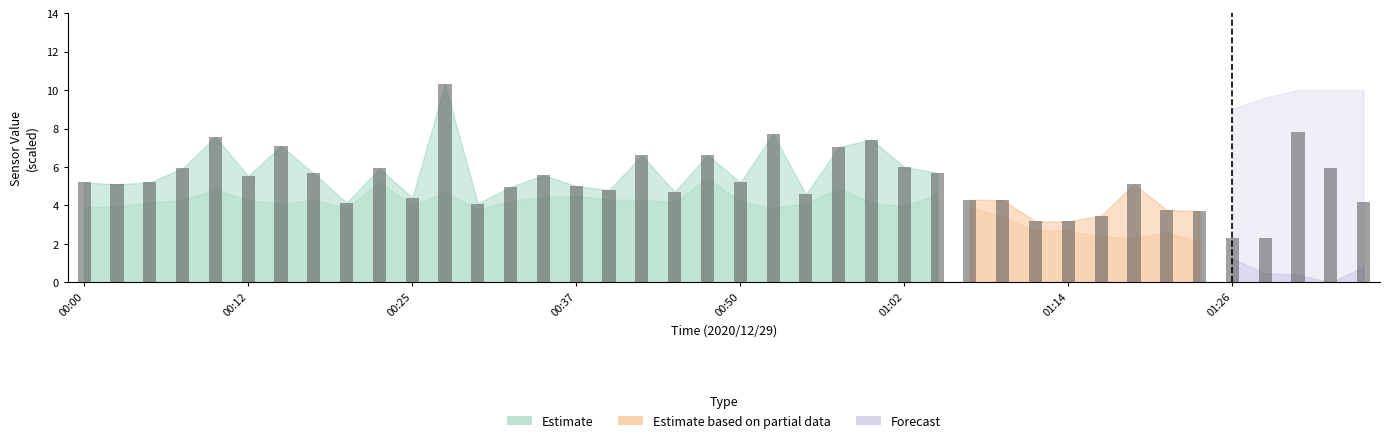

What is the difference between the maximum and minimum values?

6.2